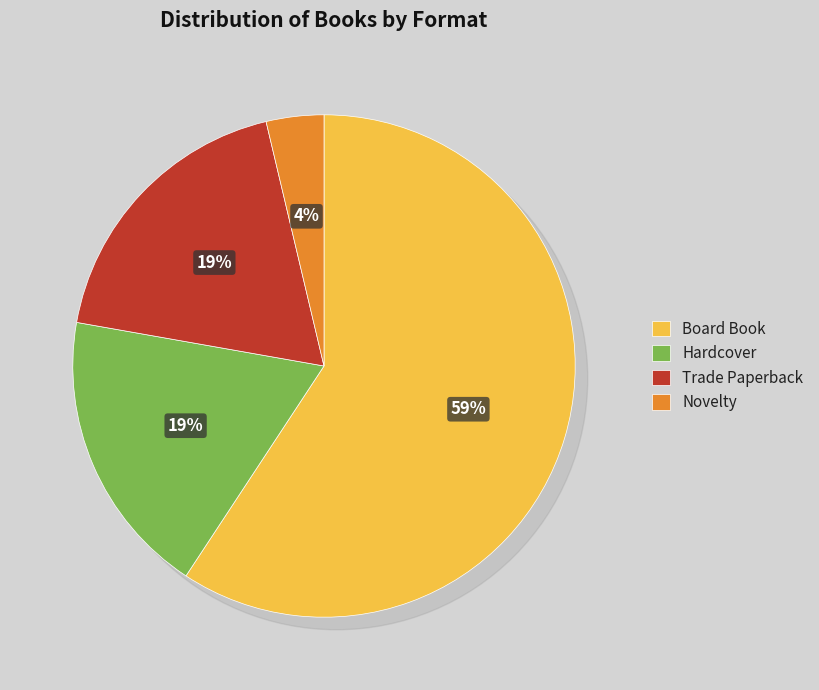

Count the number of slices in the pie.

4